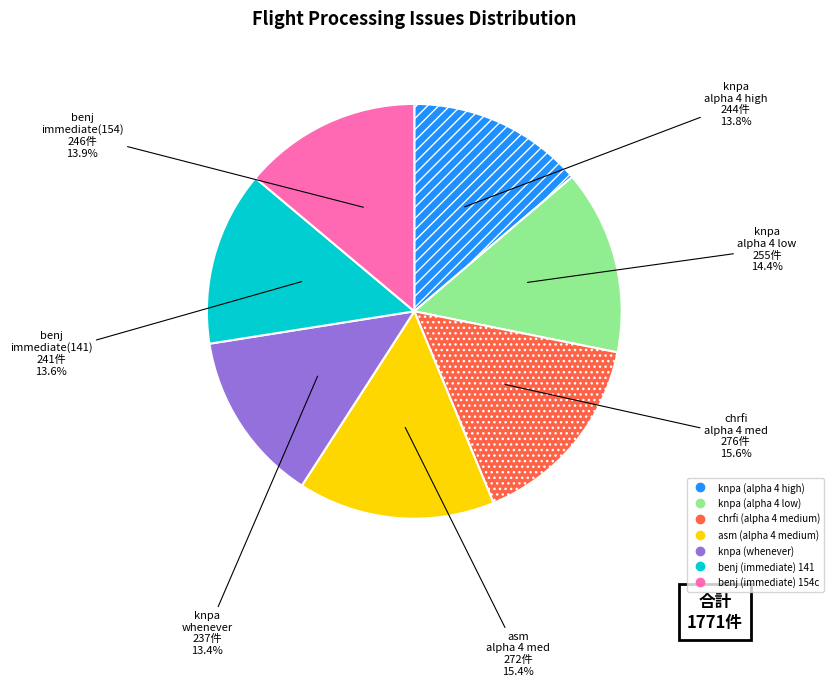

Approximately how many times larger is the value at asm (alpha 4 medium) compared to benj (immediate) 154c?

1.1